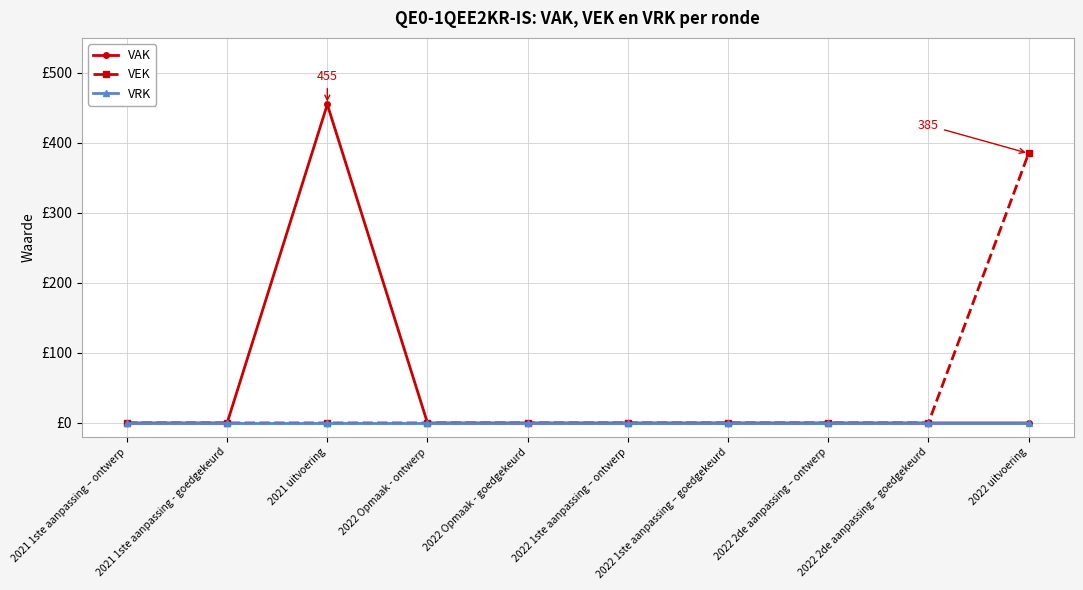

Is this an area chart (filled region under the line)?

No